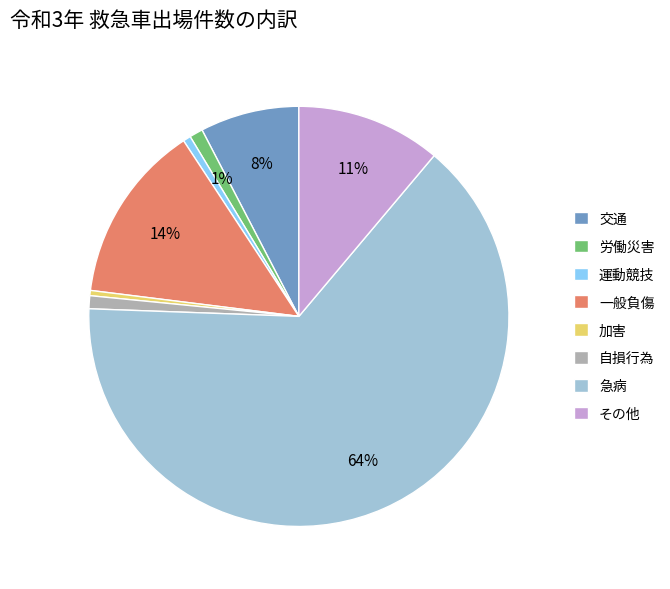

To the nearest percent, what is the combined percentage of 加害 and 労働災害?

1%